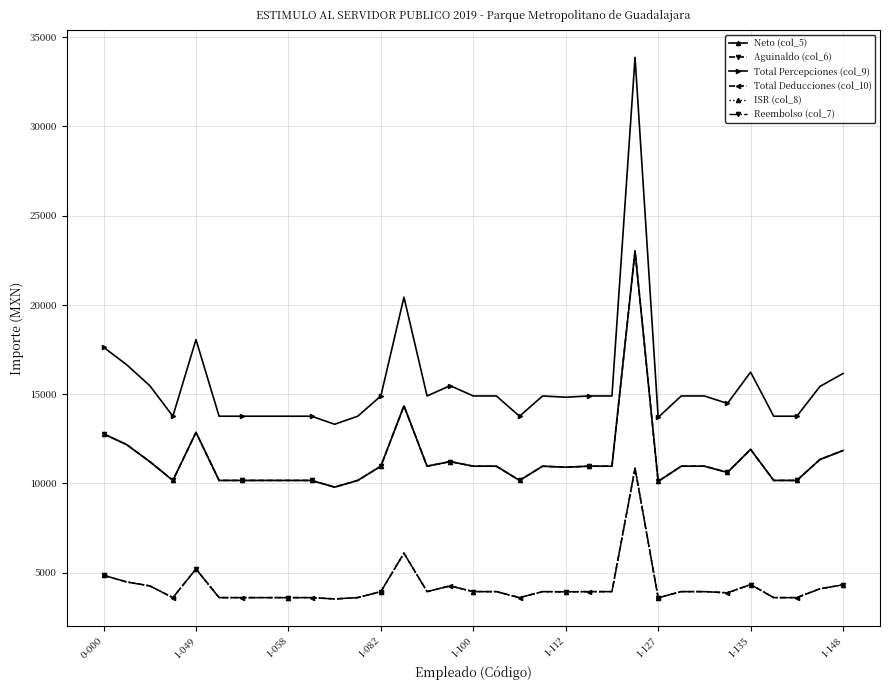

Which label corresponds to the largest value in the chart?

23